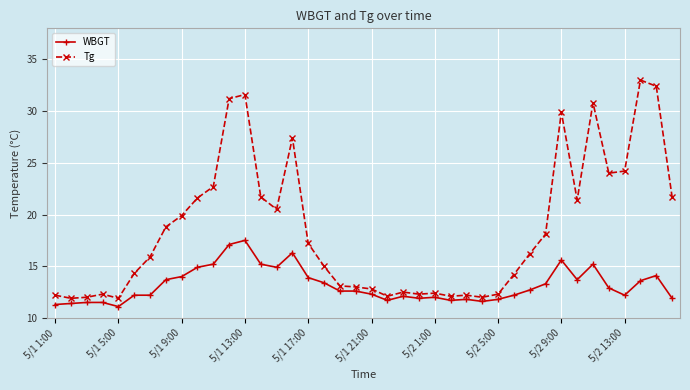

List the series in order of their peak value, highest first.

Tg, WBGT